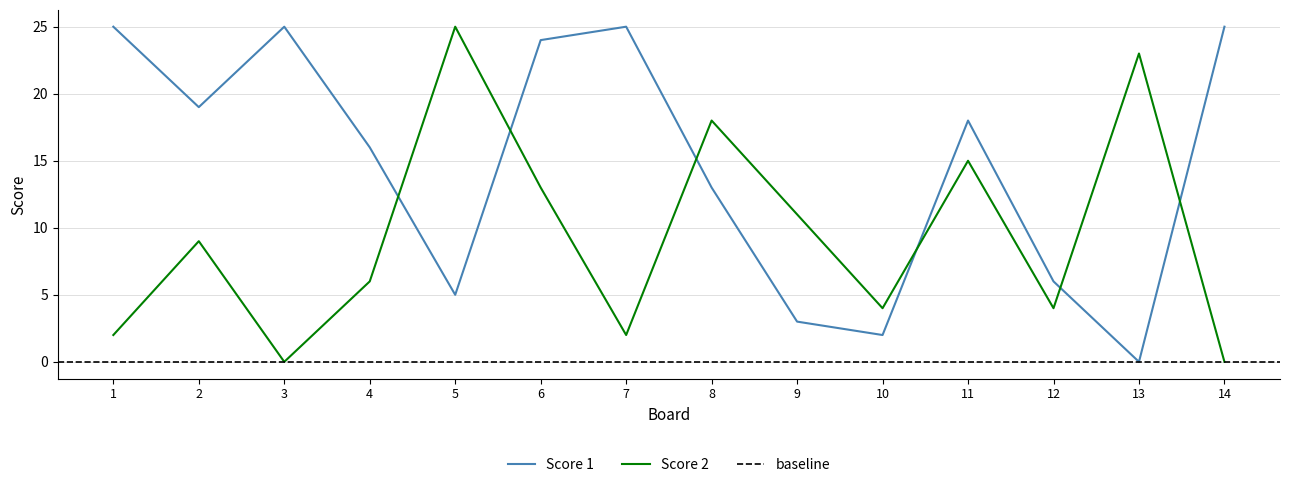

How many interior local valleys does the Score 2 series have?

4